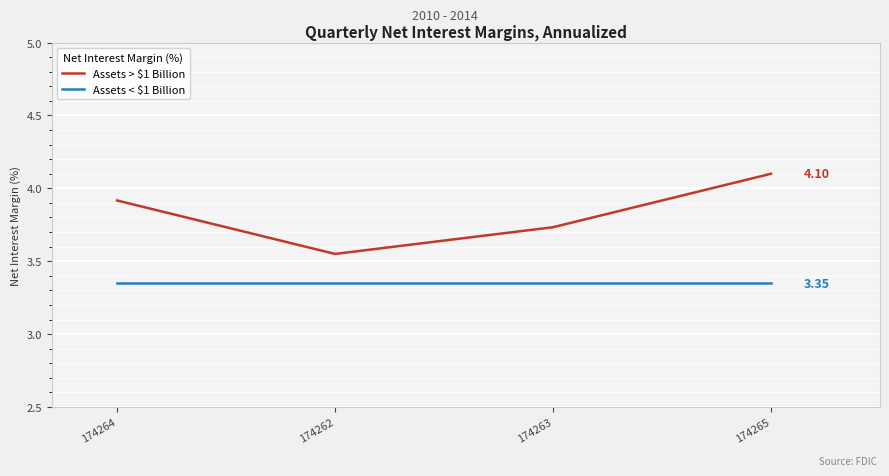

What is the total value across all series at 174264?

7.3